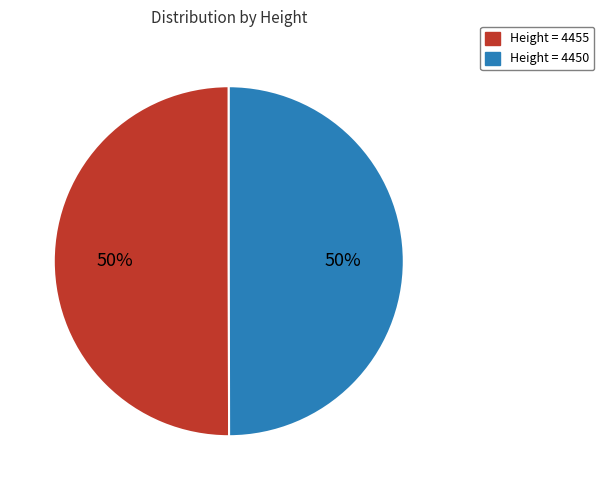

How many slices are in this pie chart?

2